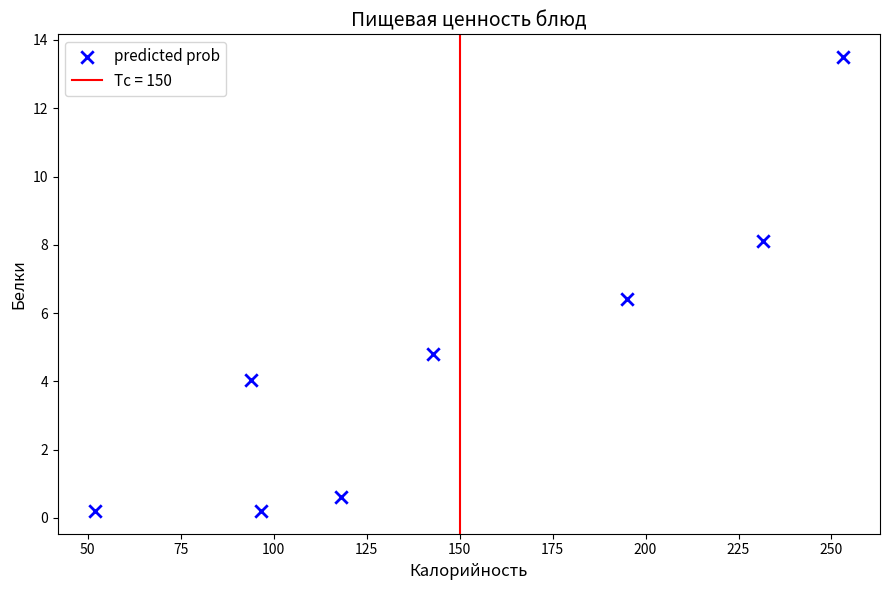

What is the range of Y values (max minus min)?

13.3